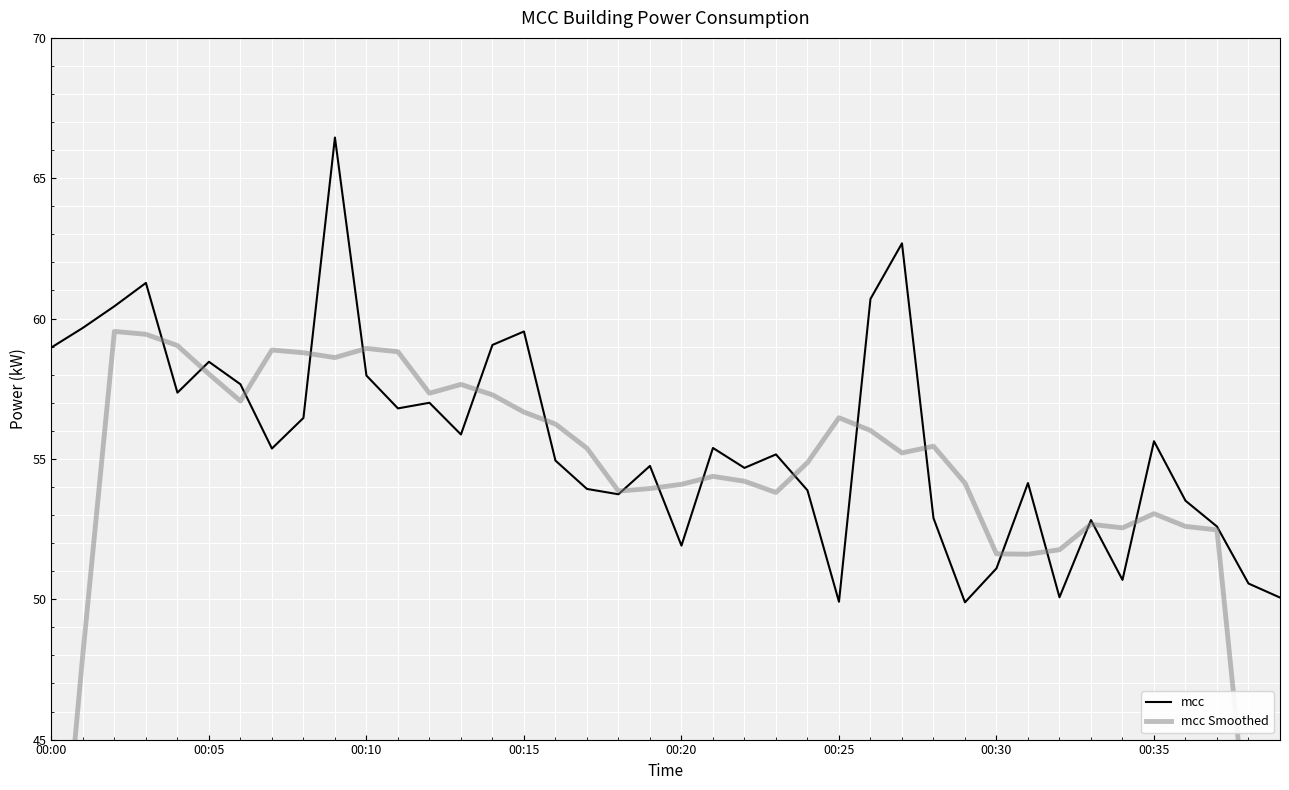

Rank the series by their average value, from lowest to highest.

mcc Smoothed, mcc